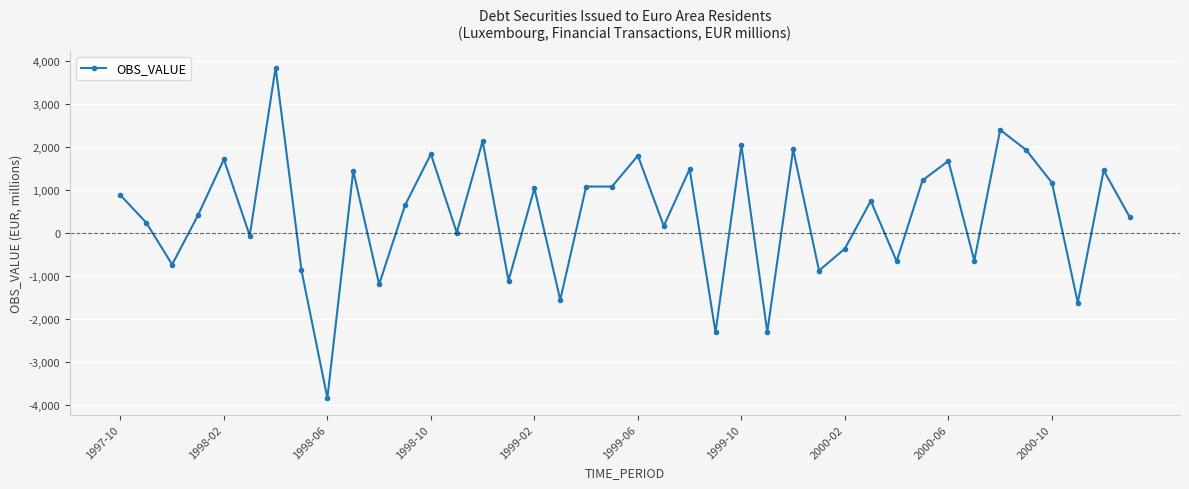

What is the maximum value shown in the chart?

3839.6